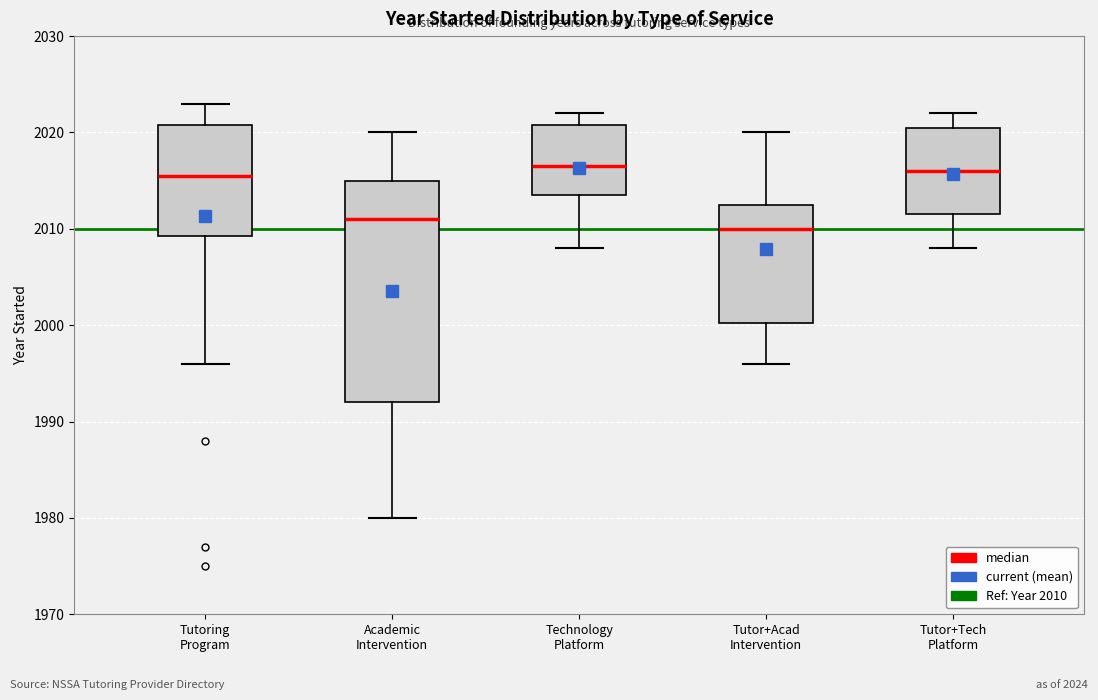

Comparing the boxes themselves (not the whiskers), which one is the tallest?

Academic Intervention